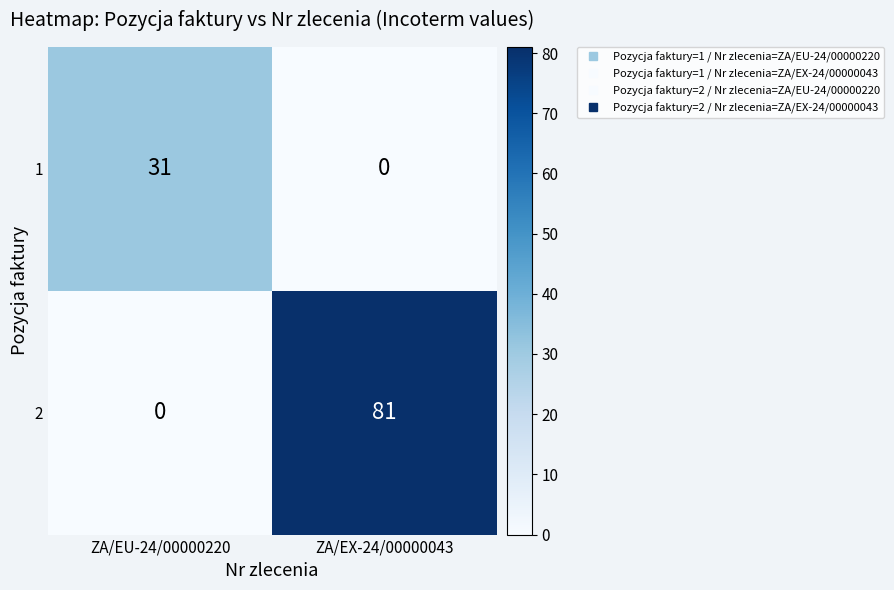

What is the total value across all series at ZA/EX-24/00000043?

81